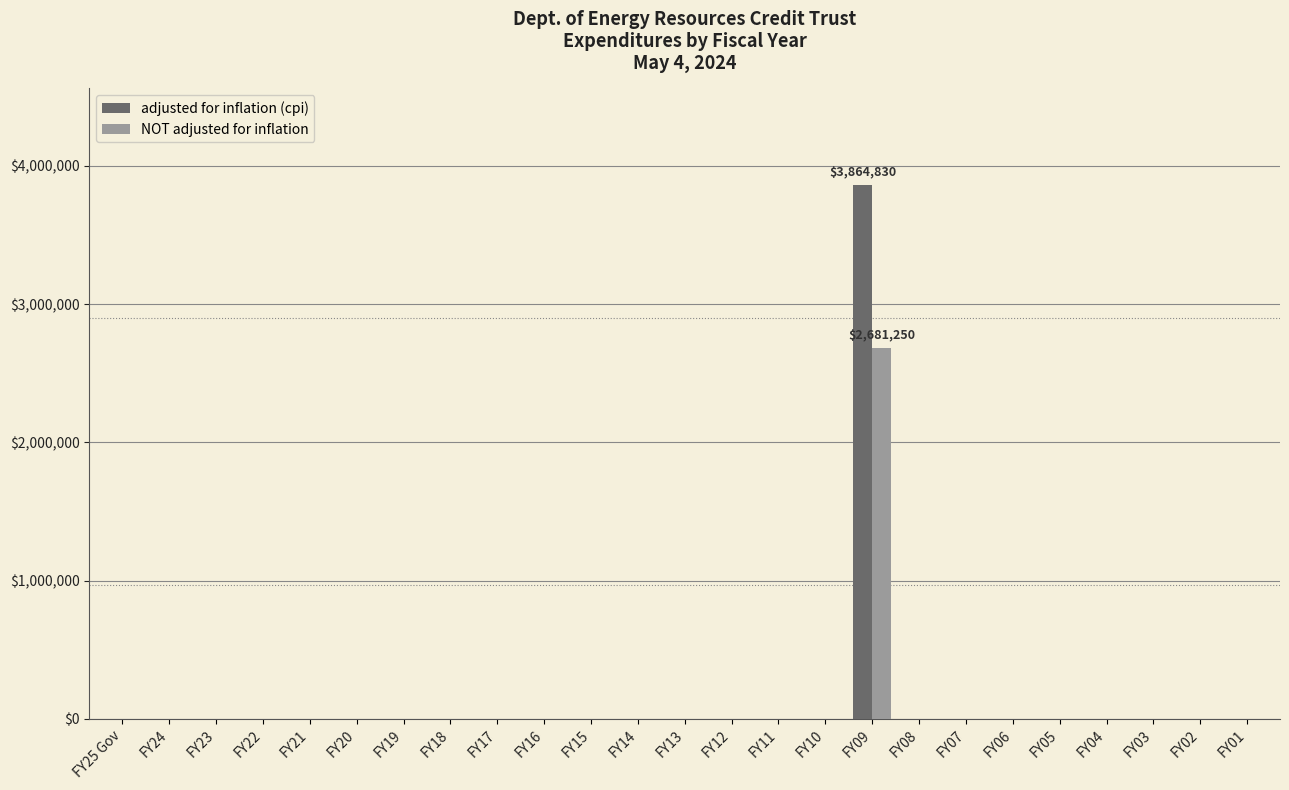

Is it true that adjusted for inflation (cpi) equals 0 at FY08?

True